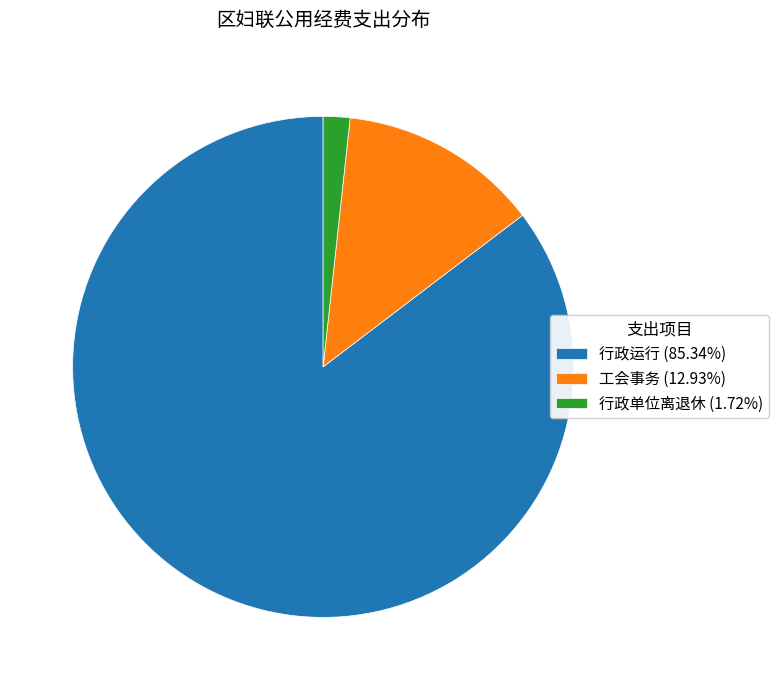

Rank the categories by value from lowest to highest.

行政单位离退休, 工会事务, 行政运行